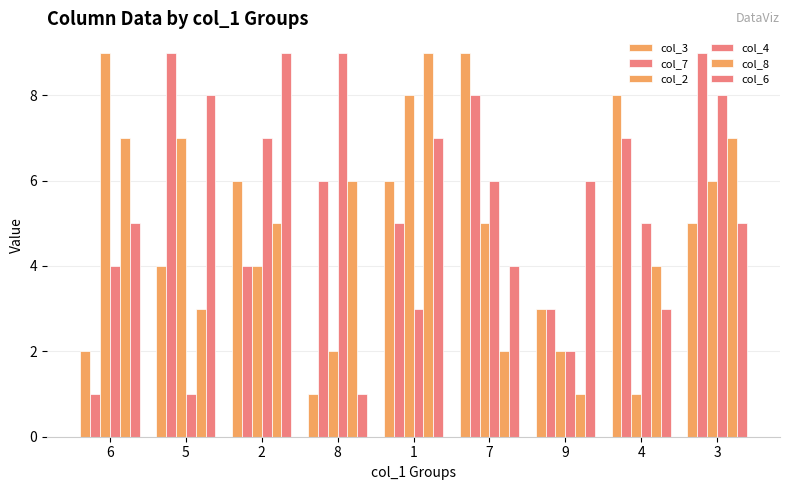

How many bars are there in each group?

6